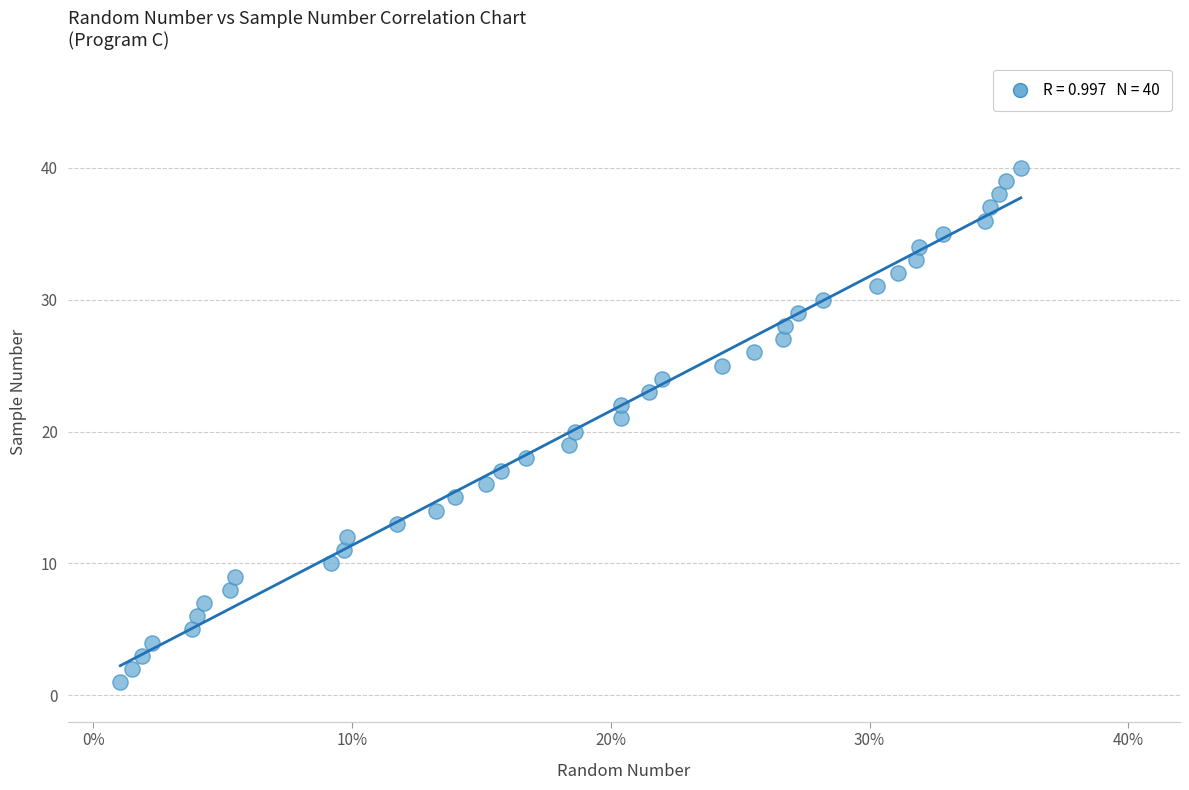

What is the range of Y values (max minus min)?

39